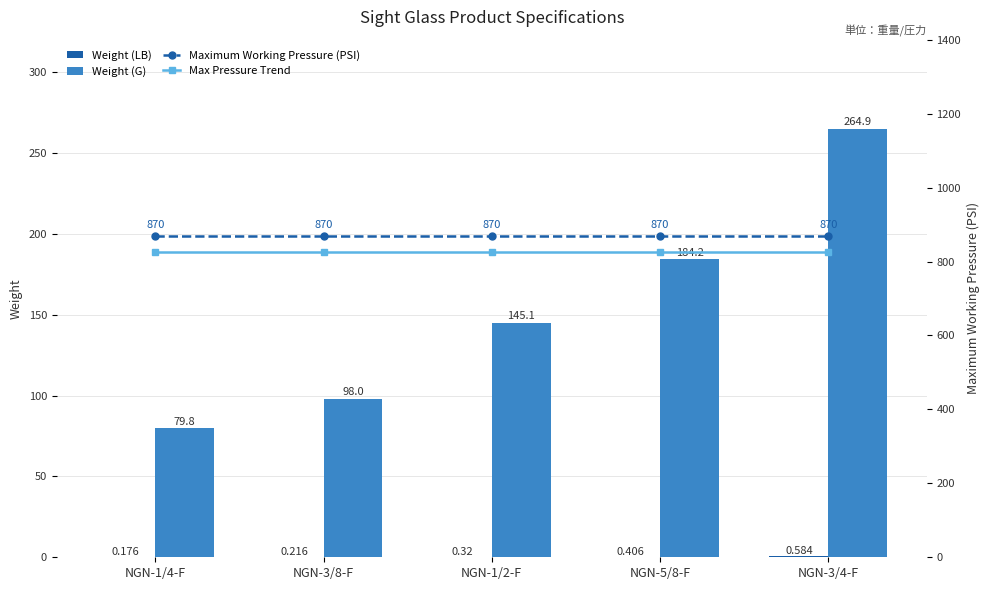

True or false: Weight (G) has a value of 264.9 at NGN-3/4-F.

True